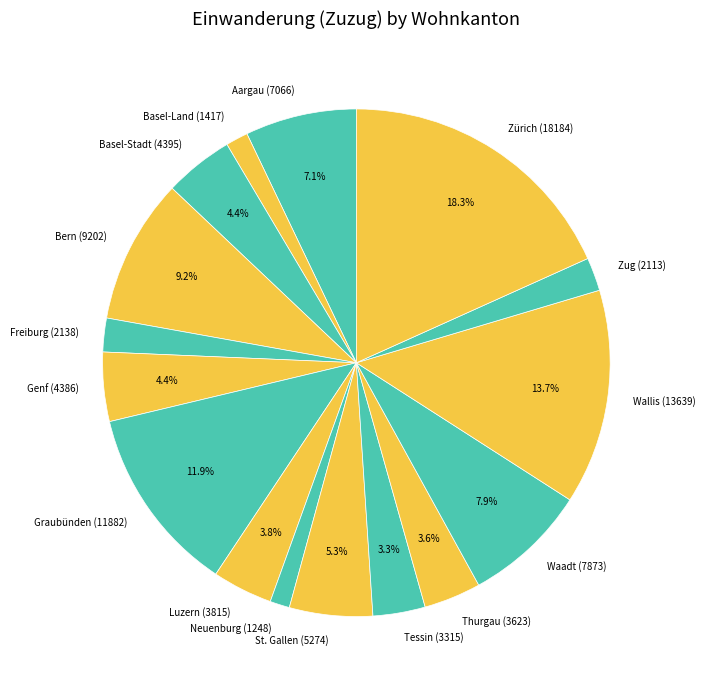

To the nearest percent, what portion does Zürich represent?

18%